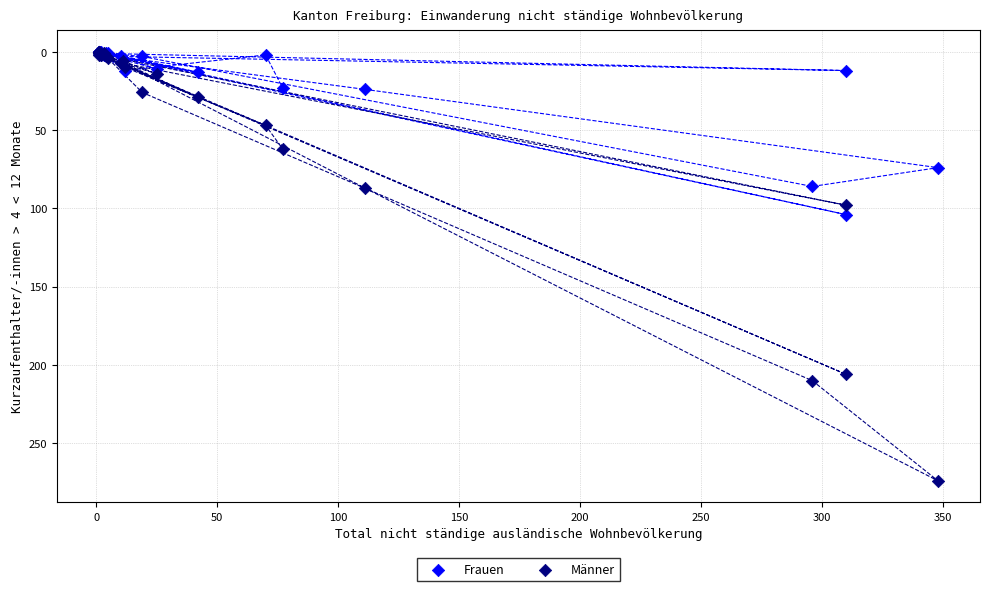

In the Männer series, what Y value is closest to 137?

98